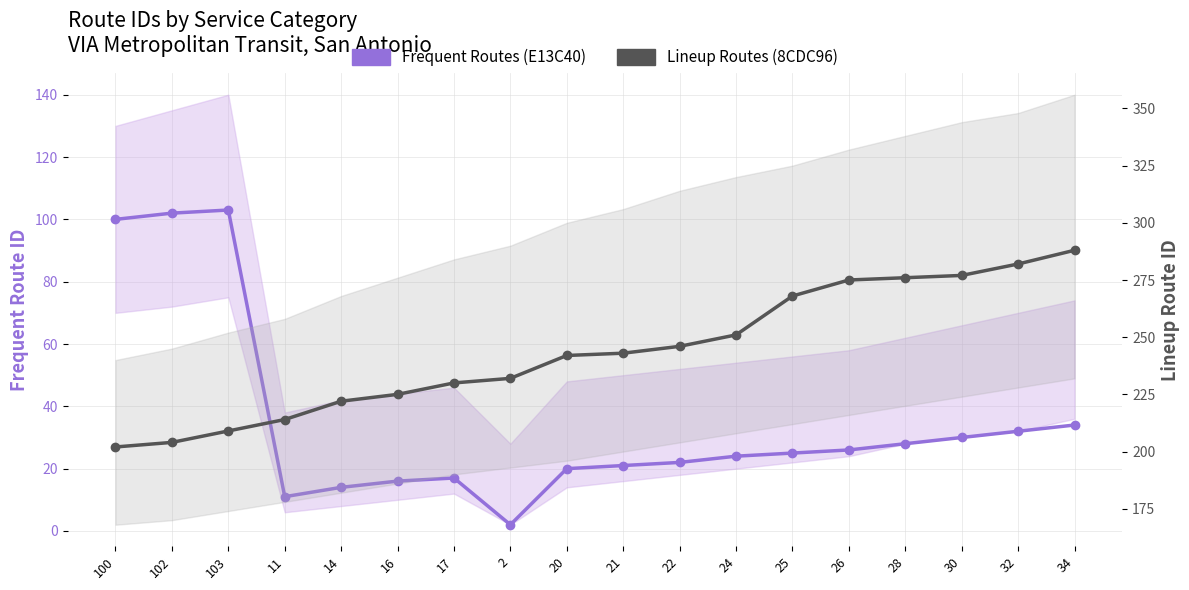

What is the difference between the second highest and second lowest values in the Frequent Routes (E13C40) series?

91